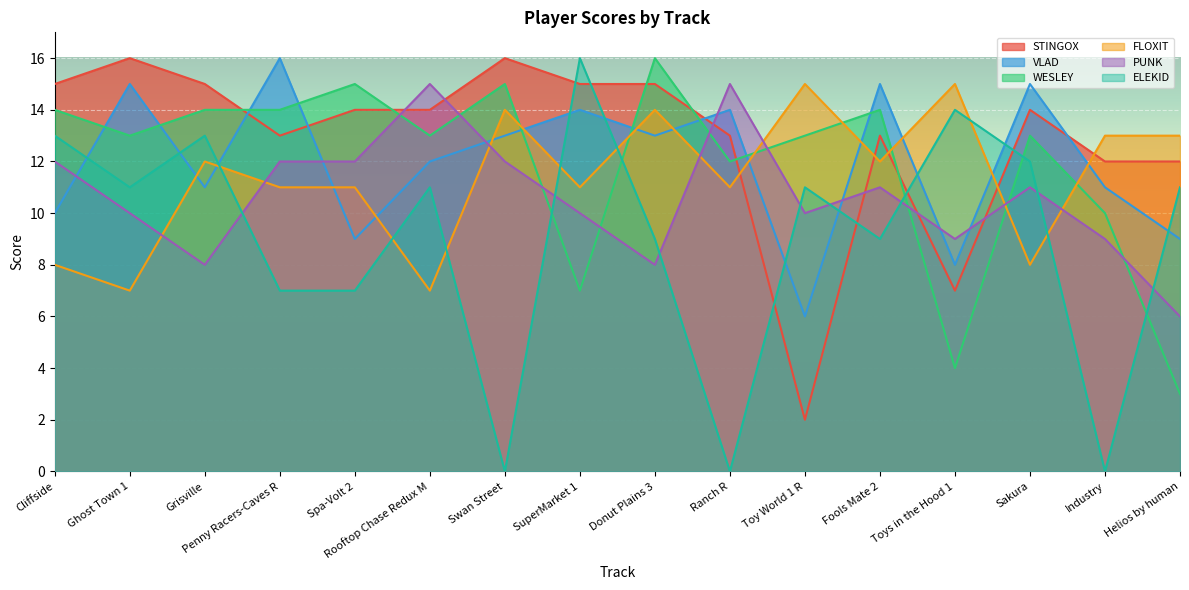

The STINGOX series shows 7 at Toys in the Hood 1. True or false?

True